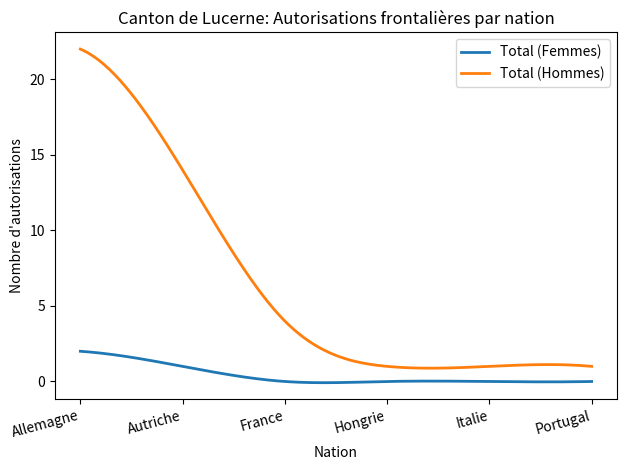

What is the sum of all Total (Hommes) values?

1884.2